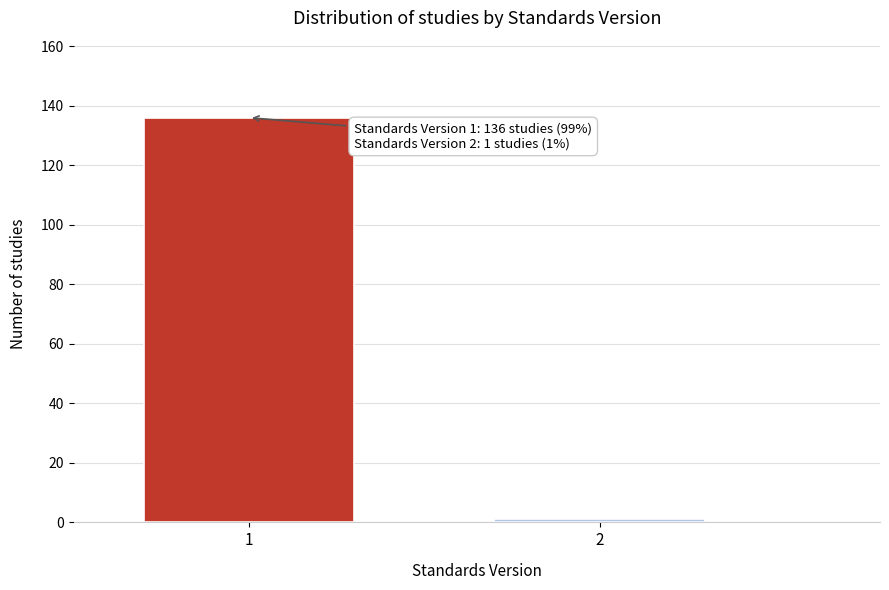

Reading left to right, transcribe all the data shown in this chart.

136	1